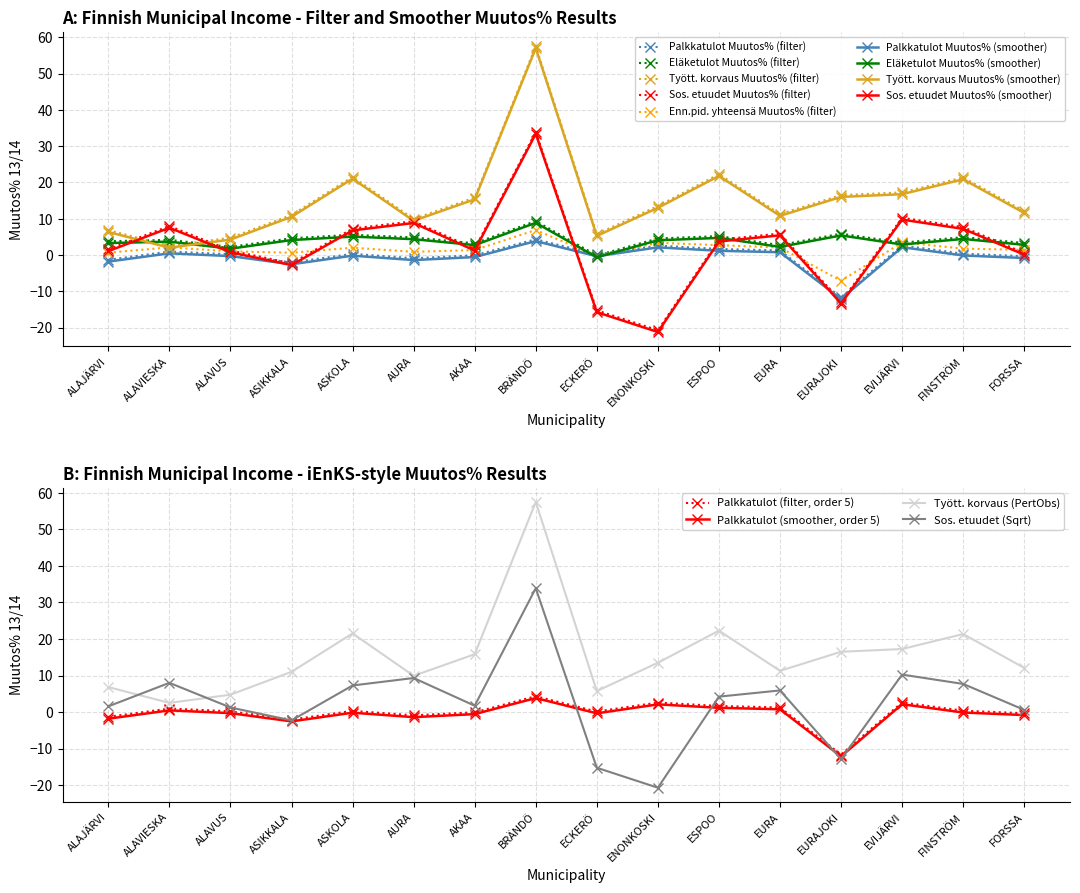

What is the label of the 12th point from the right?

ASKOLA